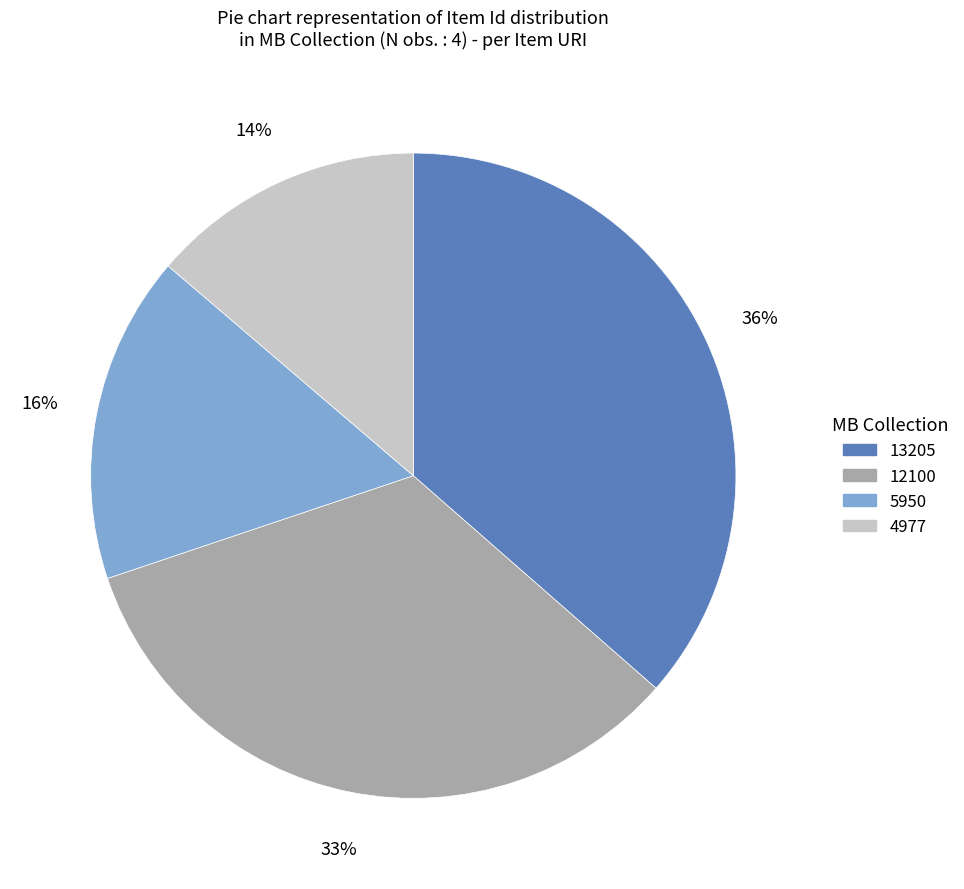

True or false: 5950 accounts for 29% of the total.

False